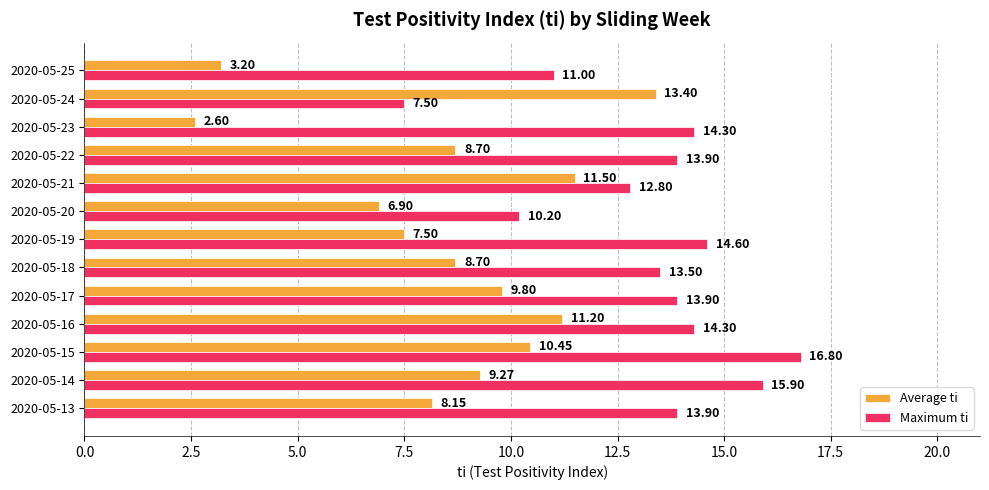

Rank the series by their average value, from lowest to highest.

Average ti, Maximum ti